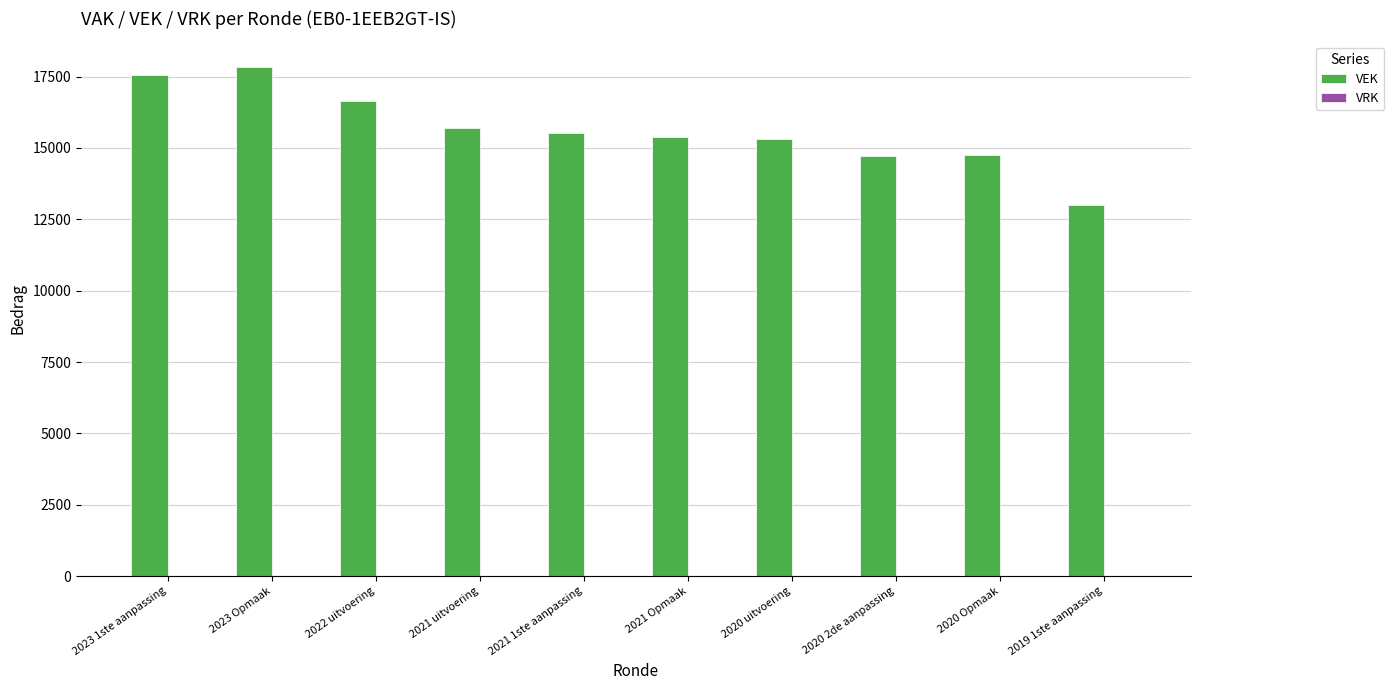

What is the difference between the maximum and minimum values?

4829